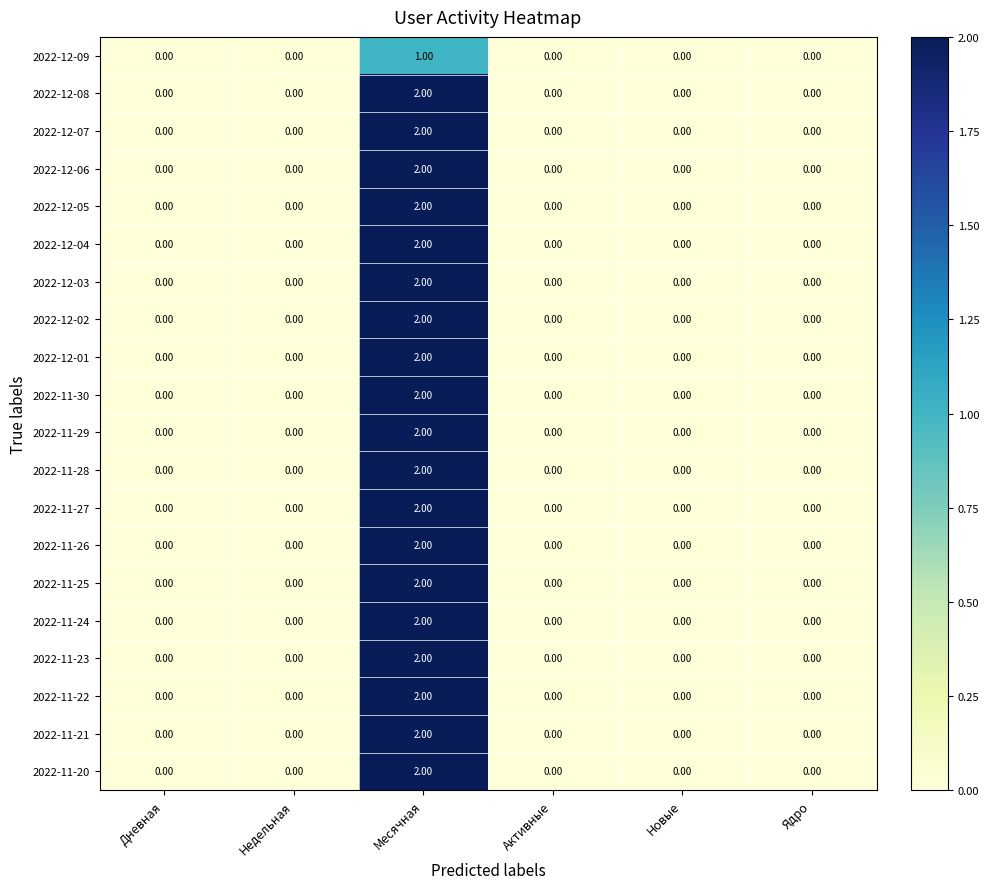

How many categories are shown in the chart?

6